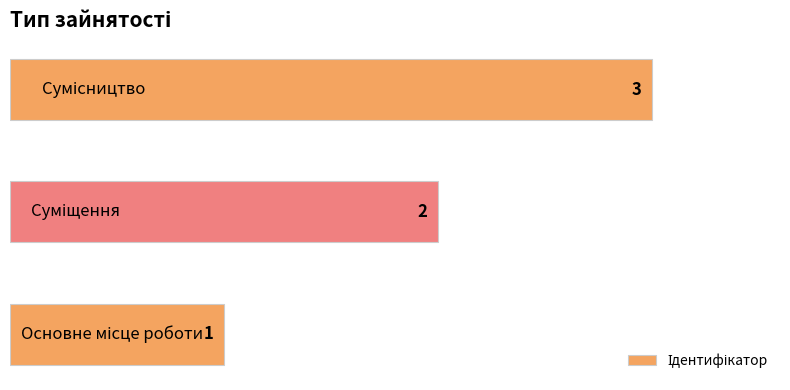

What is the sum of all values?

6